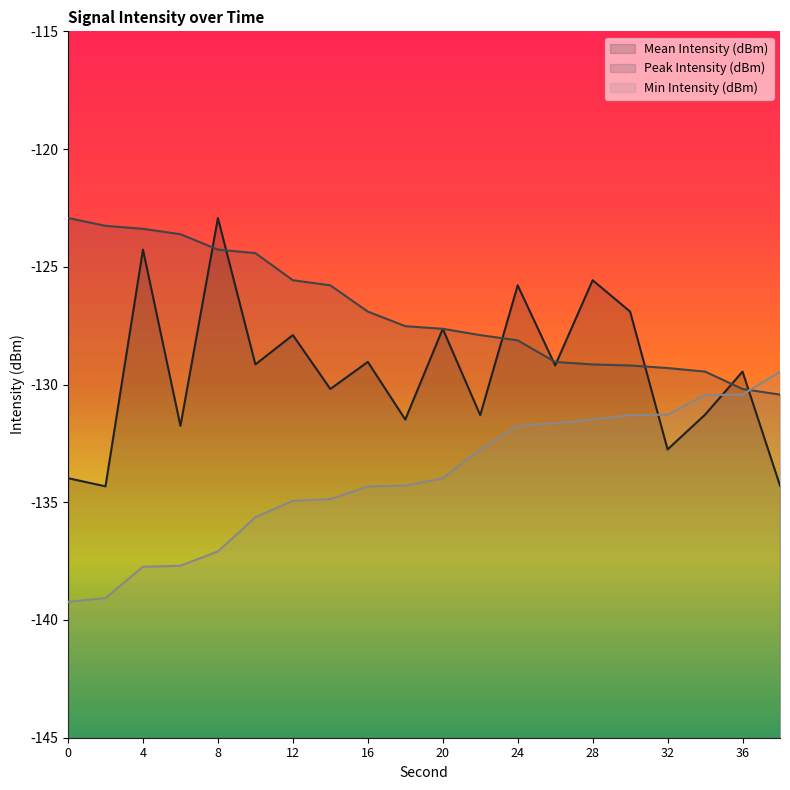

After their last crossing, which series has the higher values: Mean Intensity (dBm) or Peak Intensity (dBm)?

Peak Intensity (dBm)